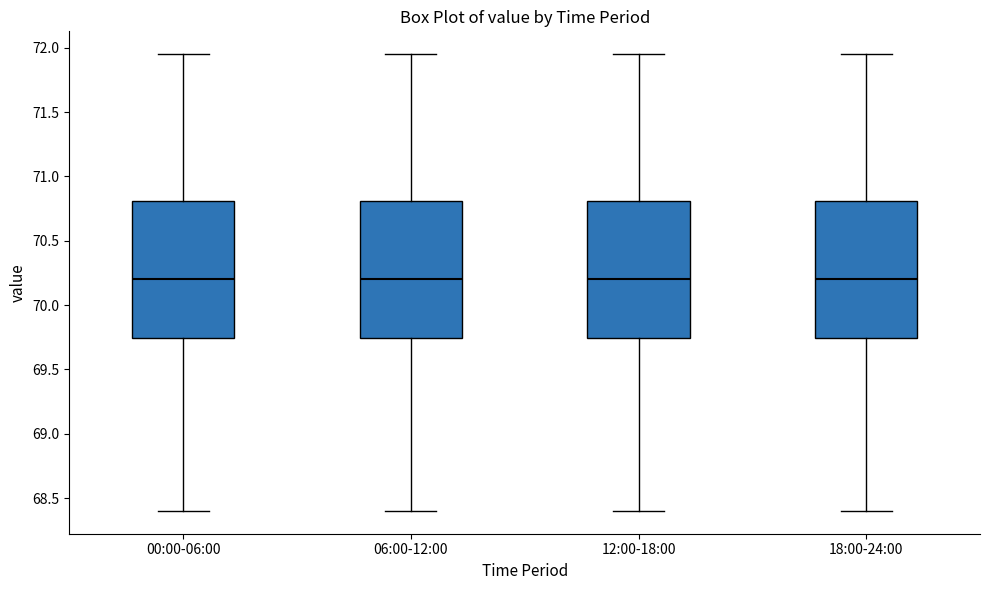

Where does the median line of the box for 06:00-12:00 sit on the y-axis? The values are not printed on the chart, so give them approximately, as read against the axis.

70.20